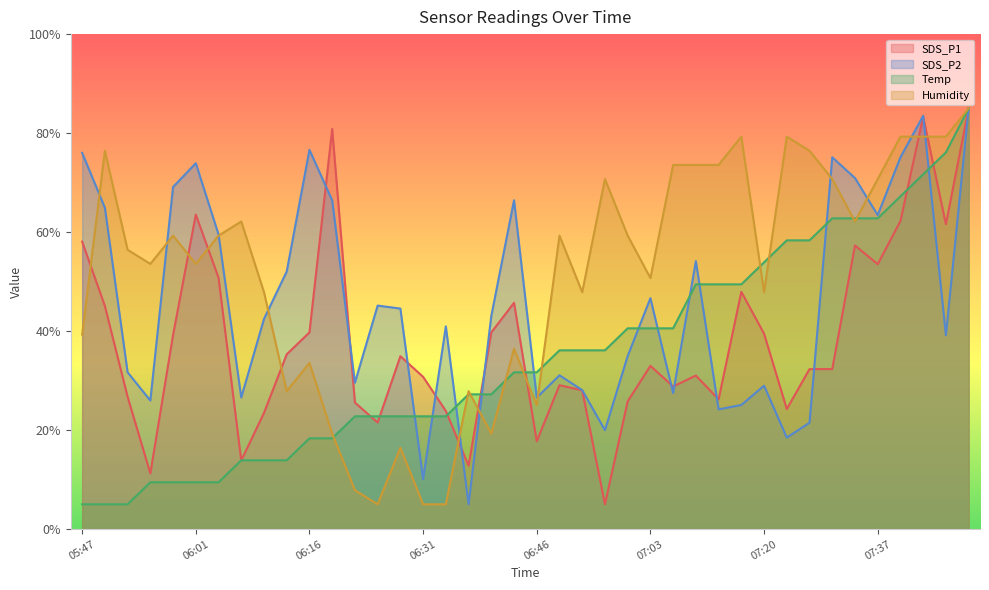

What is the approximate value of SDS_P1 at 06:16?

39.7